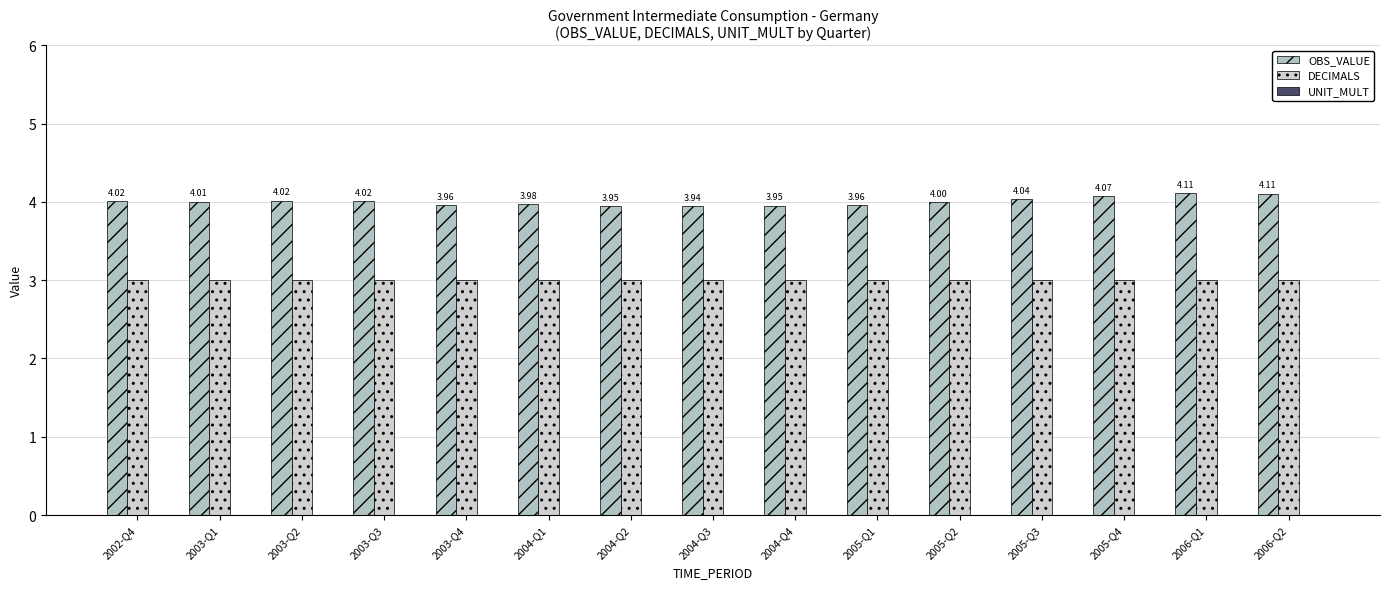

At 2003-Q1, list the series in order from smallest to largest.

DECIMALS, OBS_VALUE